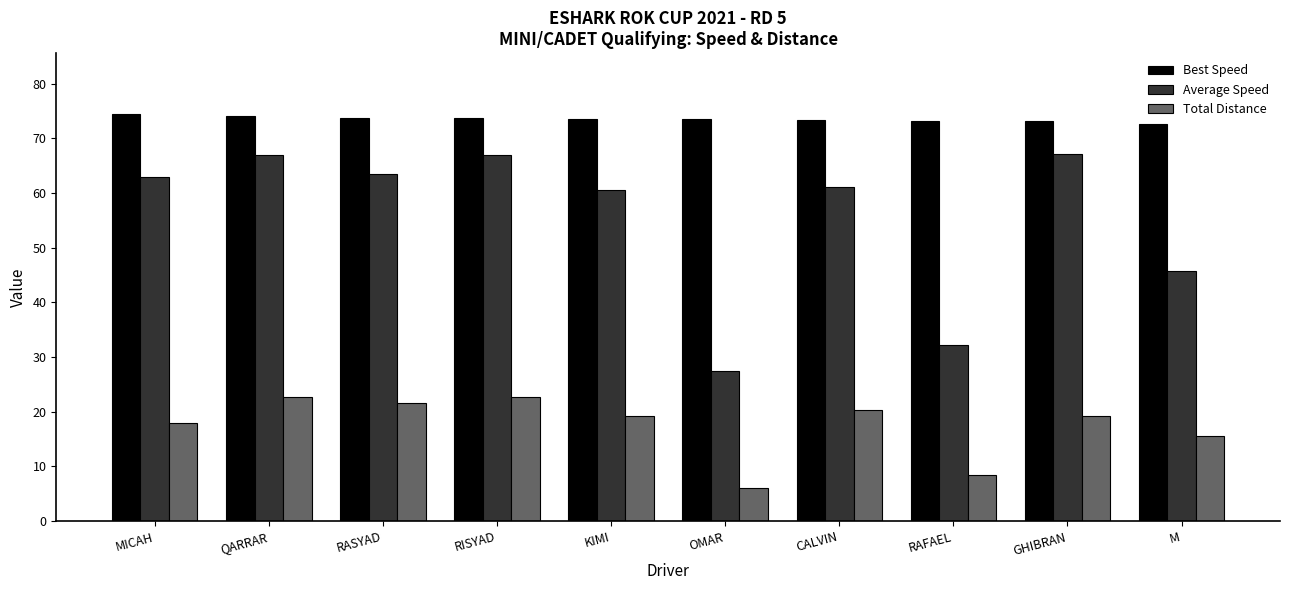

Which series has the largest range (max minus min)?

Average Speed